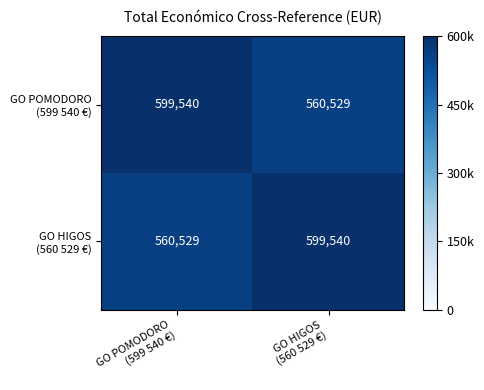

What is the greatest value displayed?

599540